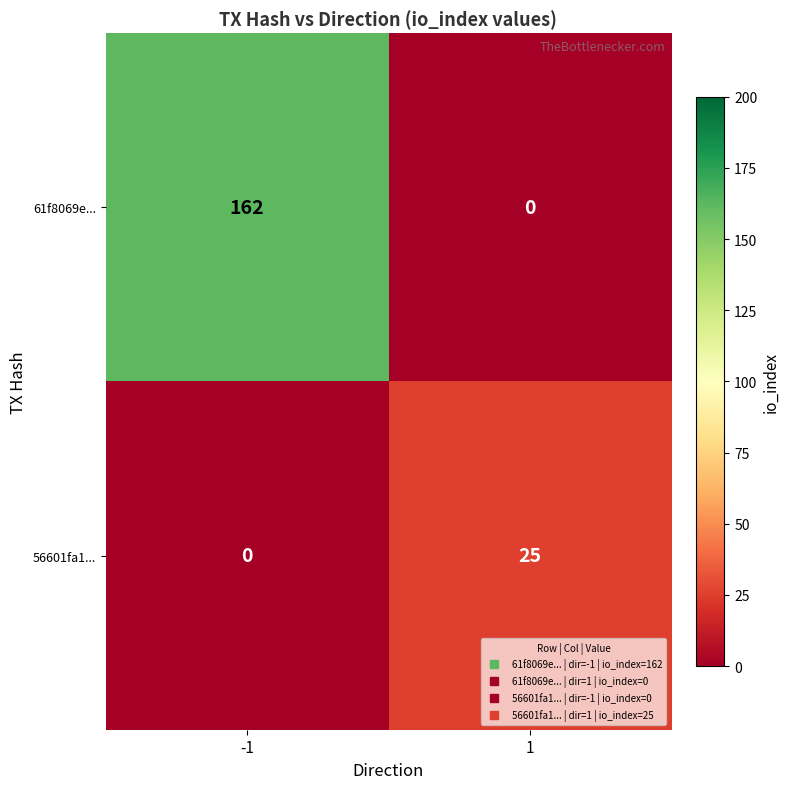

List the series in order of their peak value, highest first.

61f8069e..., 56601fa1...